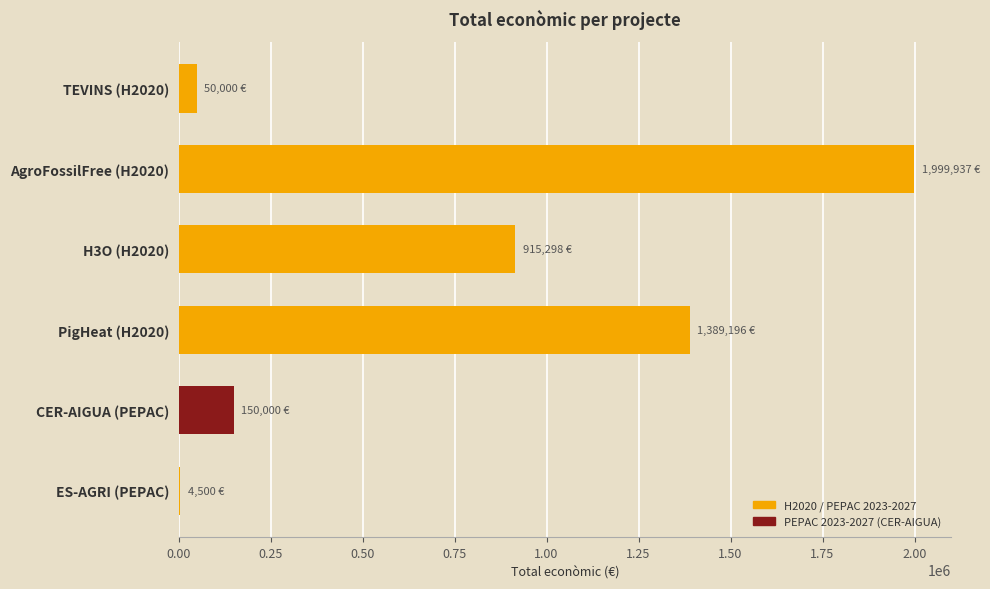

Reading bottom to top, extract all data points from this chart.

ES-AGRI (PEPAC)=4500	CER-AIGUA (PEPAC)=150000	PigHeat (H2020)=1389196	H3O (H2020)=915298	AgroFossilFree (H2020)=1999937	TEVINS (H2020)=50000